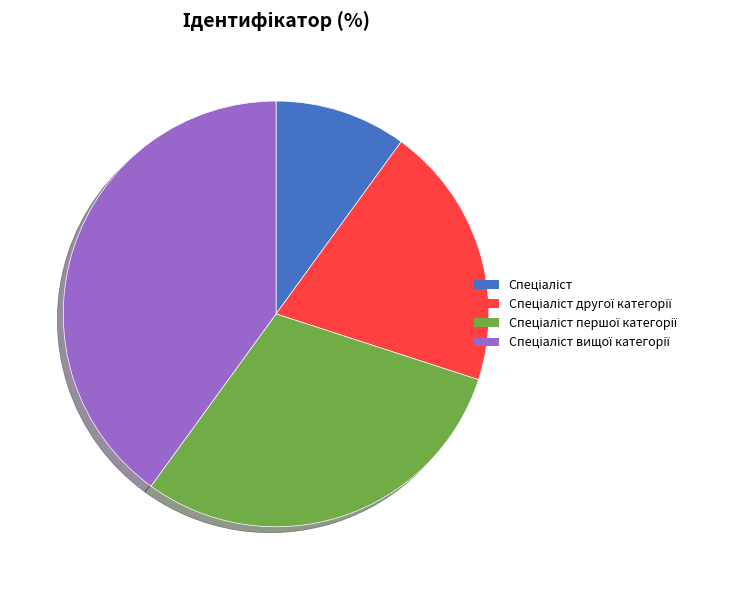

Is there a majority slice in this chart?

No